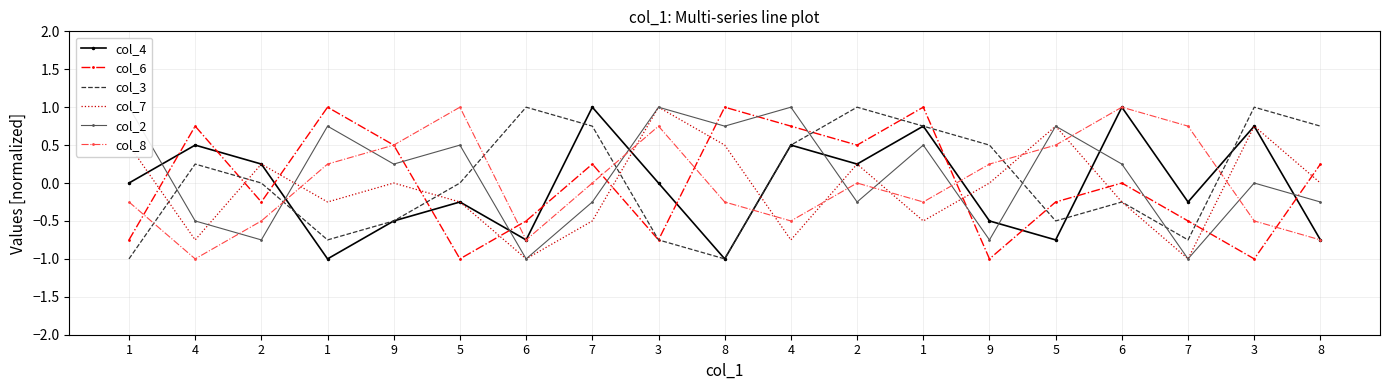

Which has a higher value, 5 or 6?

5